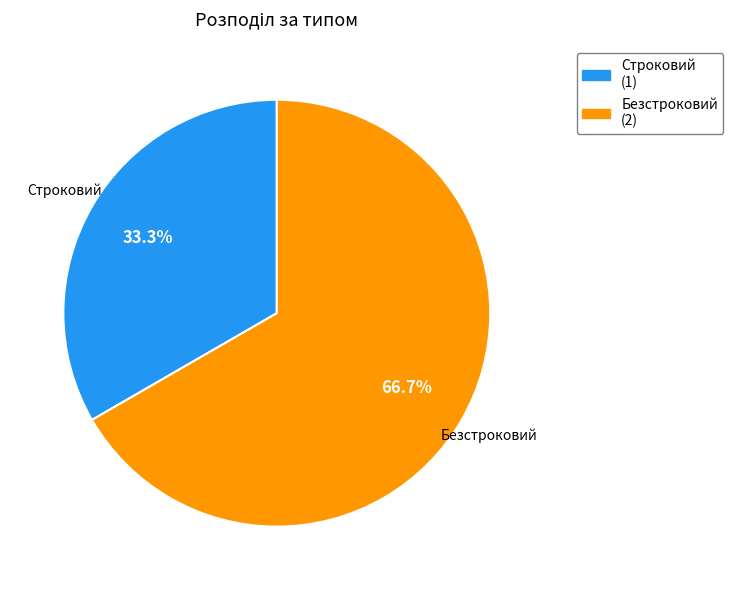

Is there any slice that represents more than half of the pie?

Yes